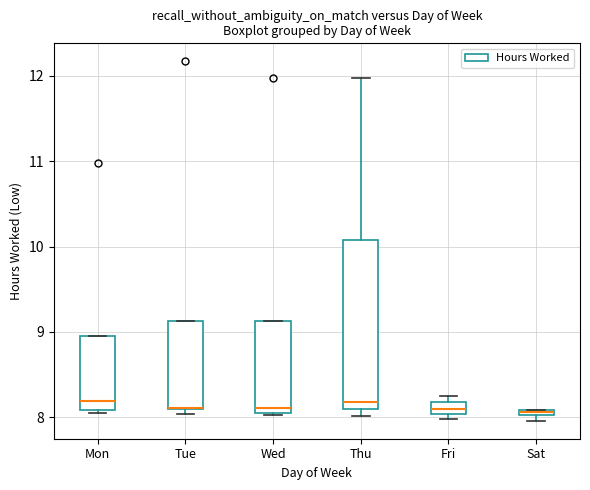

Where does the median line of the box for Fri sit on the y-axis? The values are not printed on the chart, so give them approximately, as read against the axis.

8.1